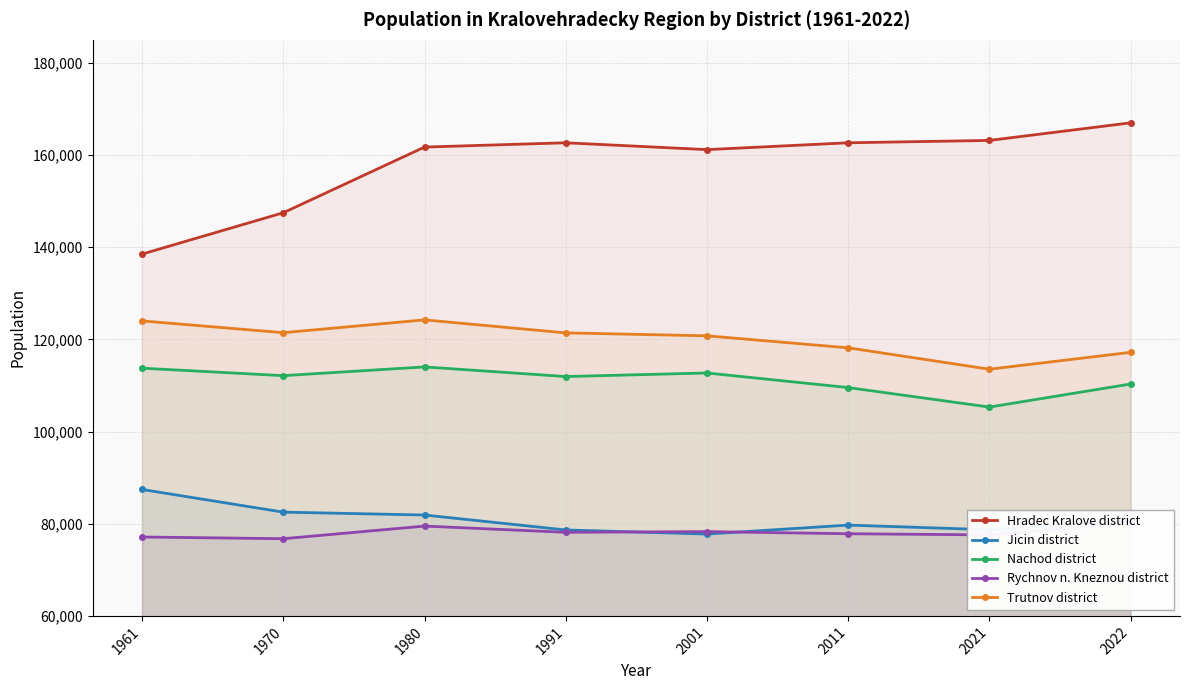

The Trutnov district series shows 76282 at 1991. True or false?

False